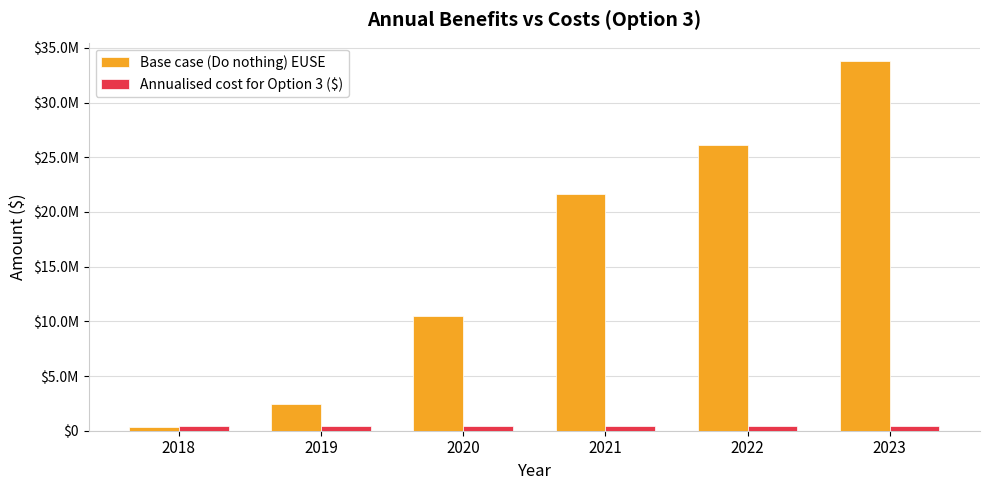

Are the bars horizontal?

No